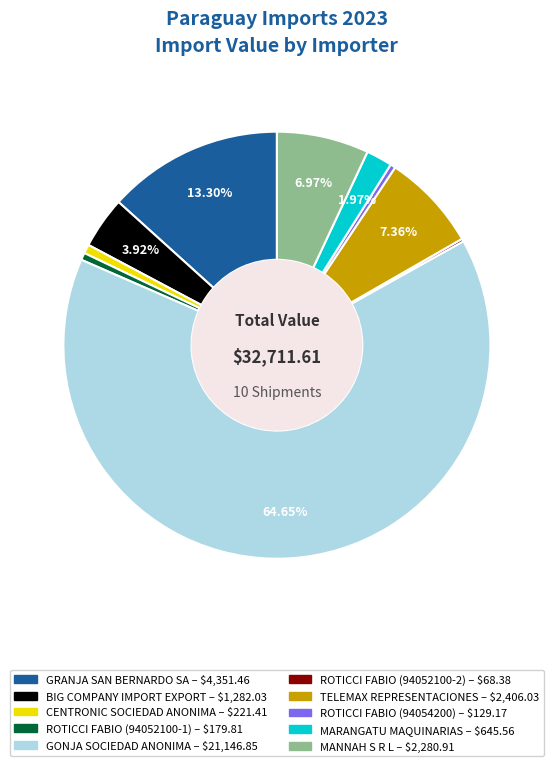

The MANNAH S R L slice represents 1% of the pie. True or false?

False